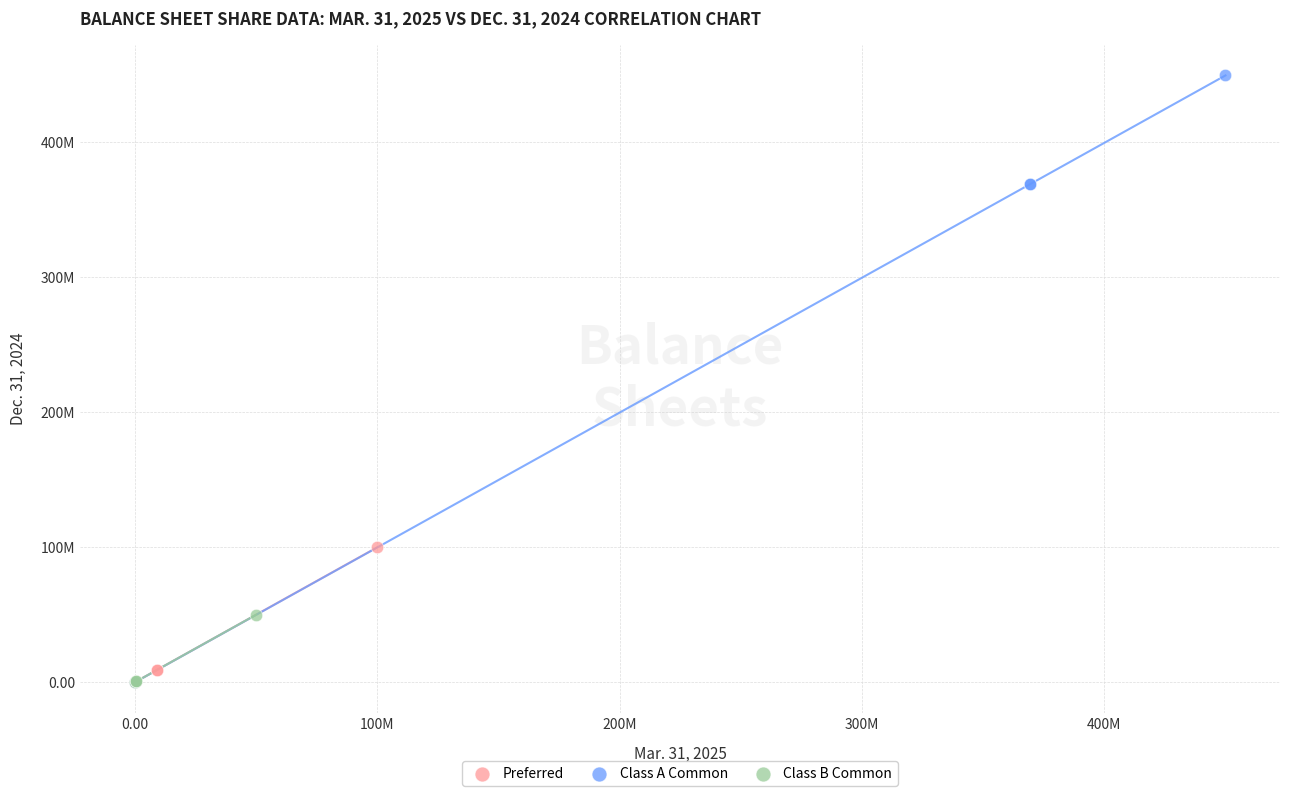

What are all the series names shown in the legend?

Preferred, Class A Common, Class B Common